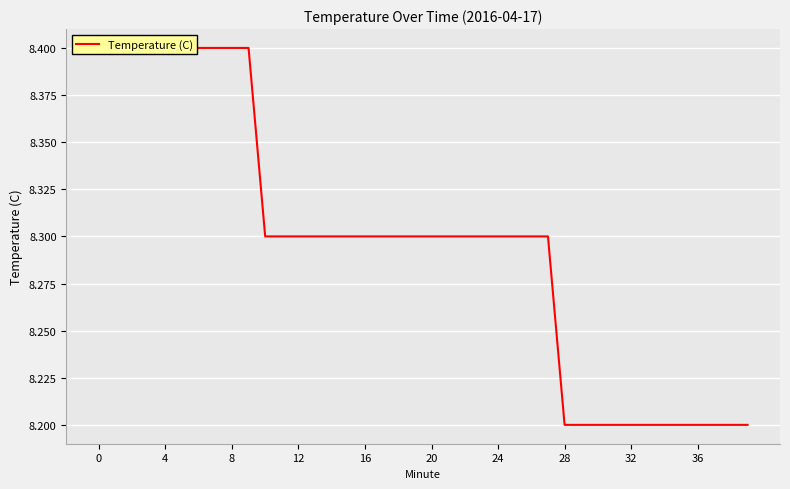

What is the difference between the values at 4 and 33?

0.2